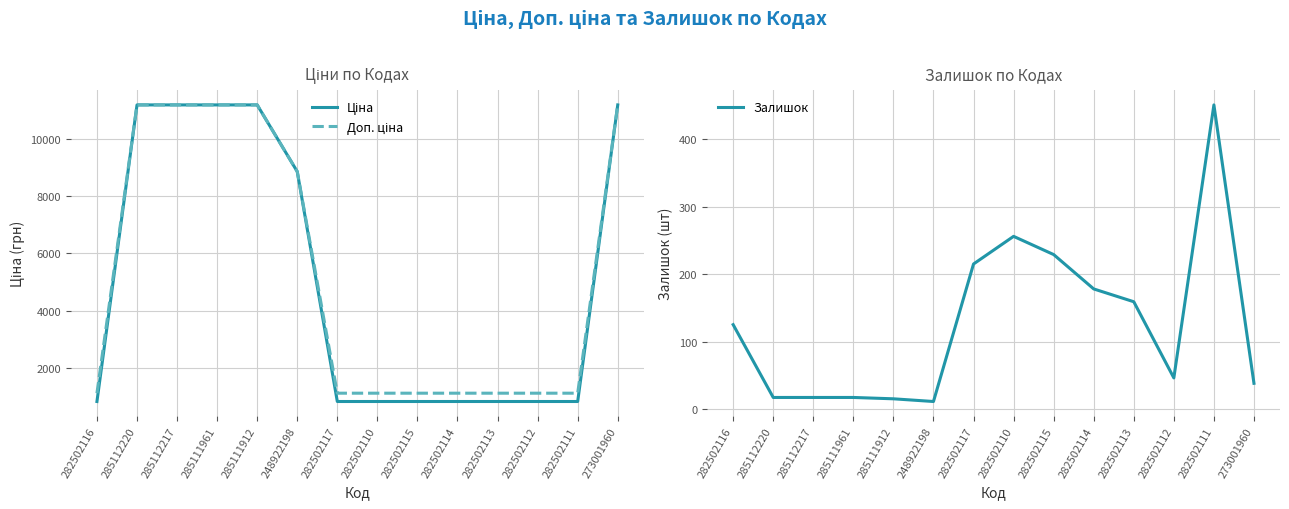

True or false: Ціна and Залишок cross at least once.

False